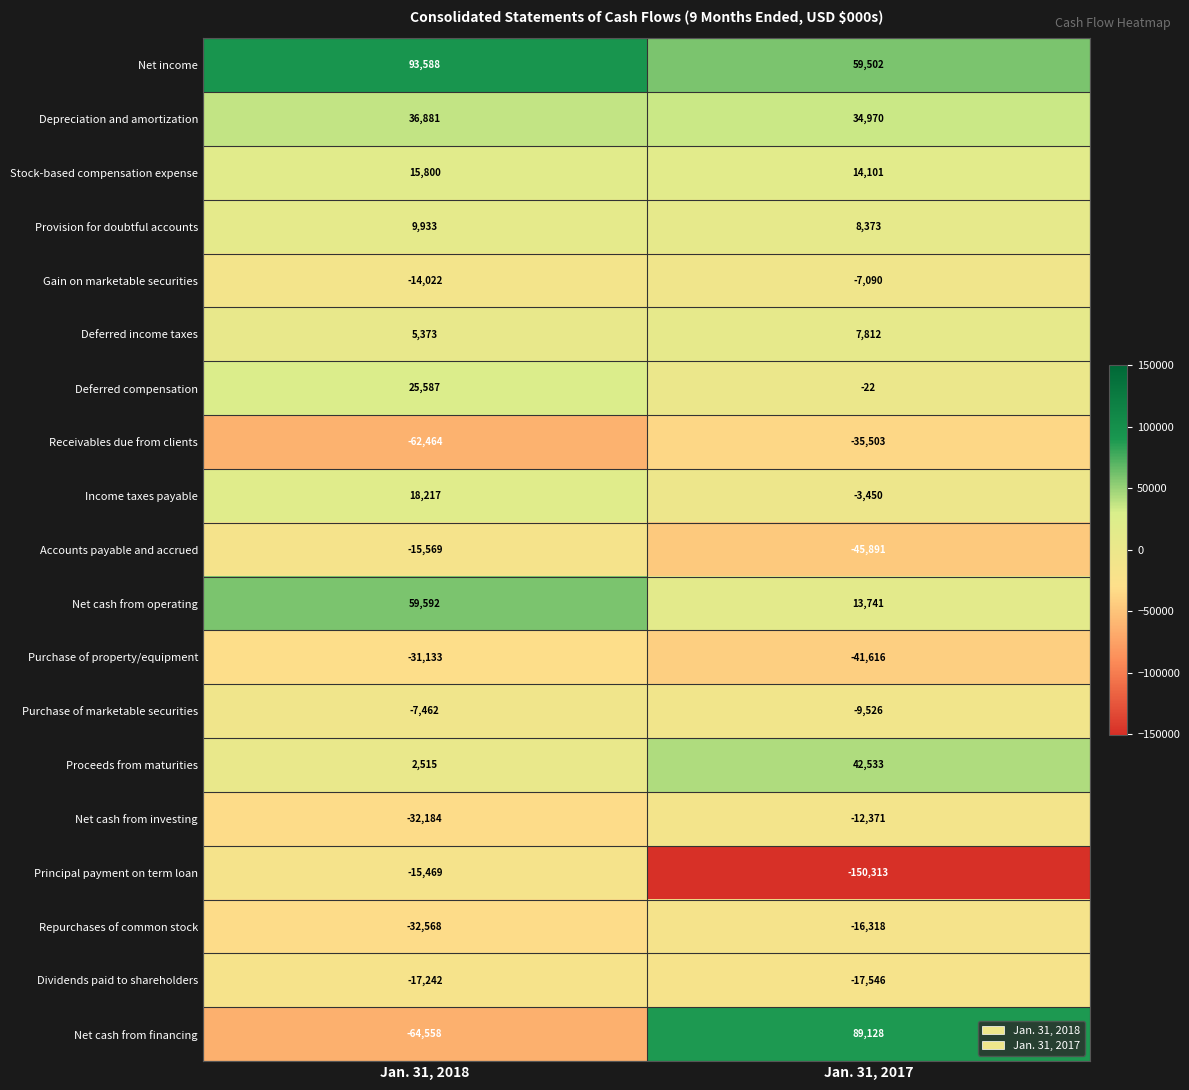

Is the value of Stock-based compensation expense at Jan. 31, 2017 greater than the value of Deferred income taxes at Jan. 31, 2018?

Yes